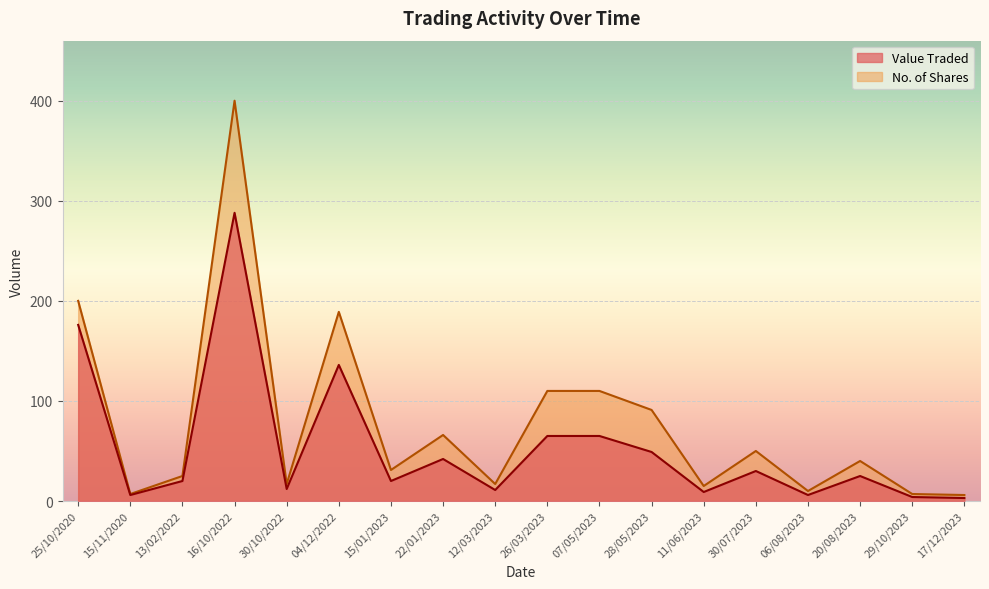

What is the difference between the second highest and minimum values in the No. of Shares series?

194